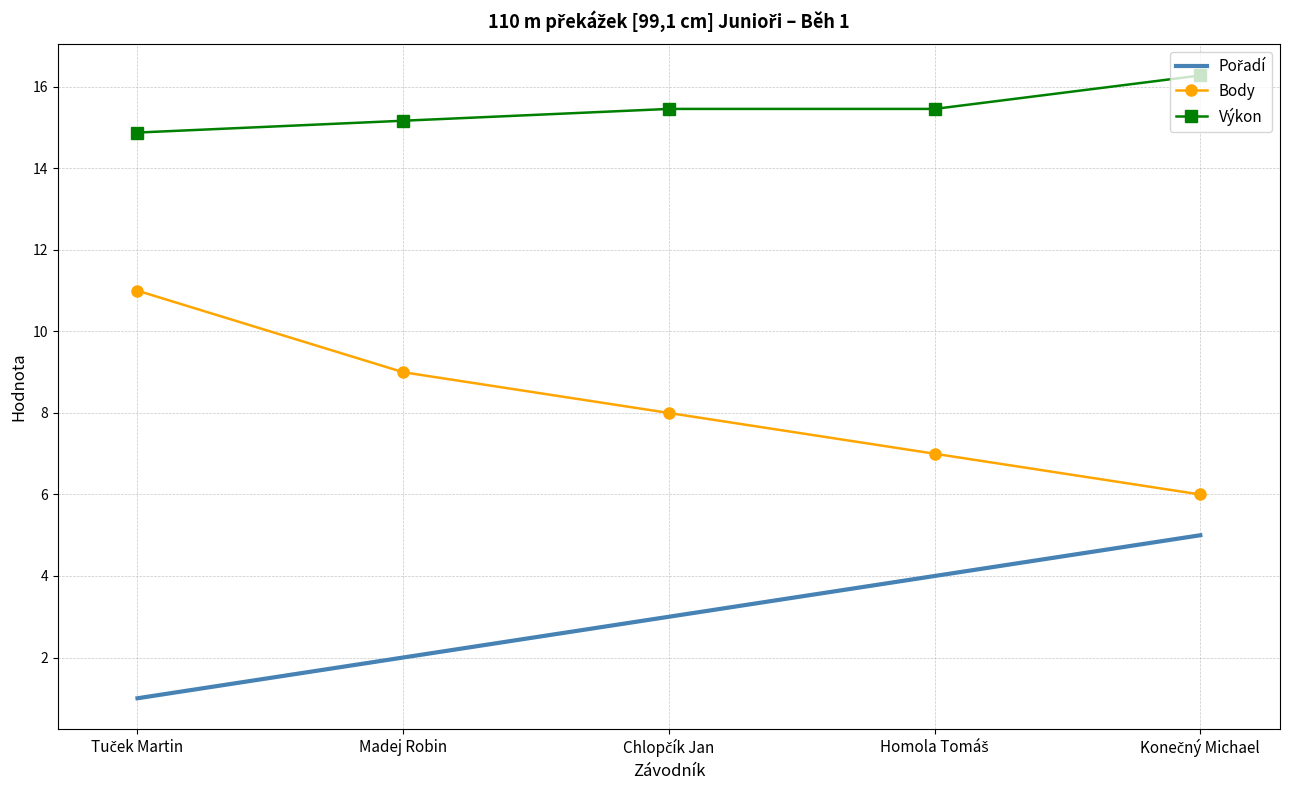

What is the average value of the Body series?

8.2